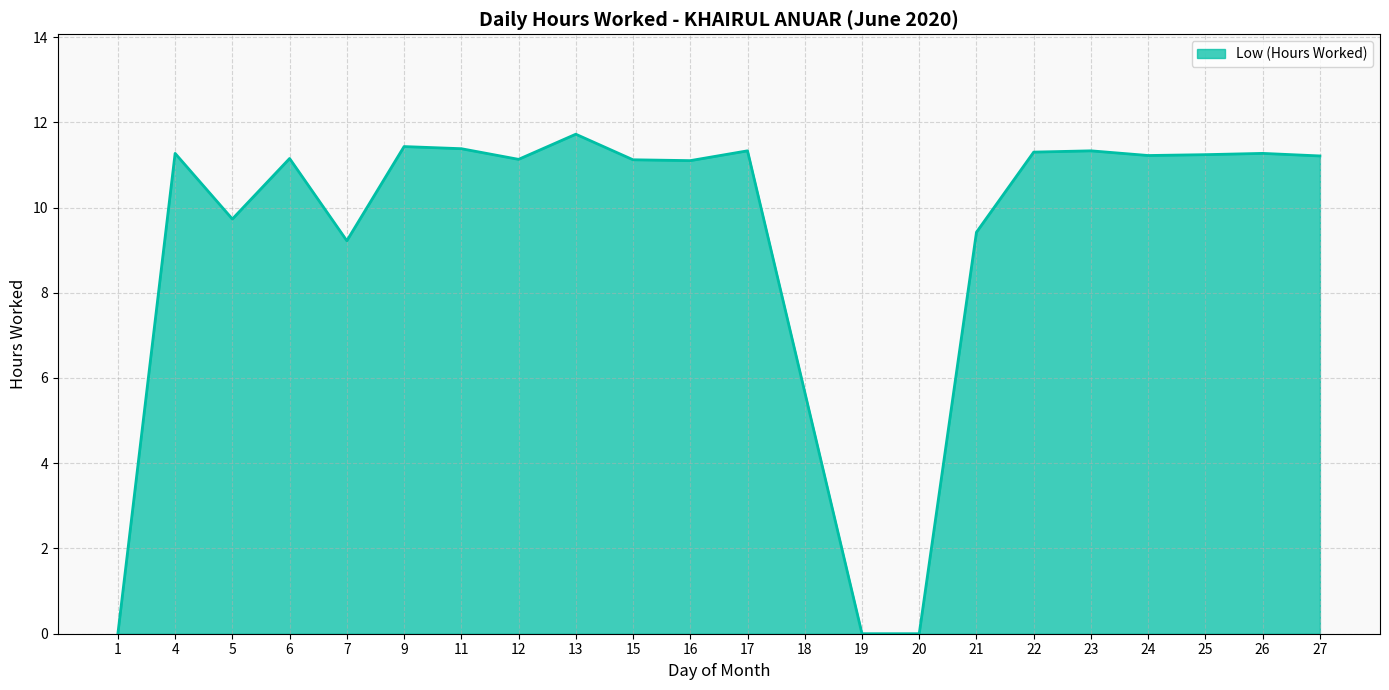

What value does the data have at 12?

11.1